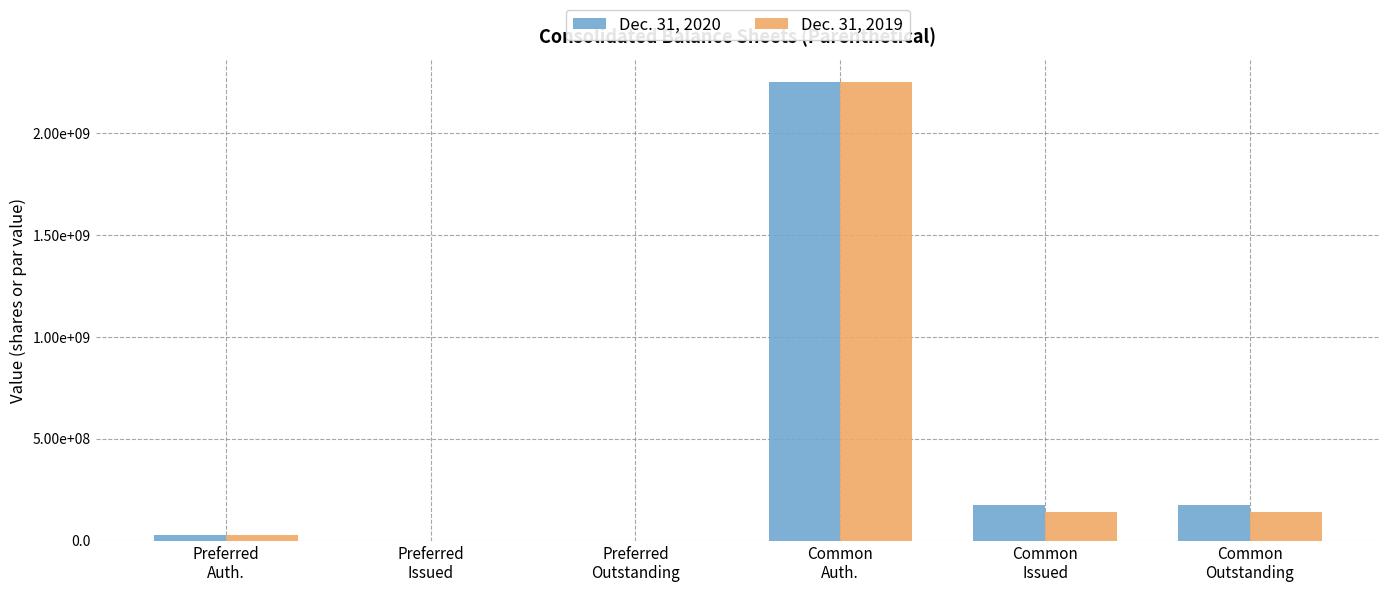

The Dec. 31, 2020 series shows -1396932079 at Preferred
Outstanding. True or false?

False